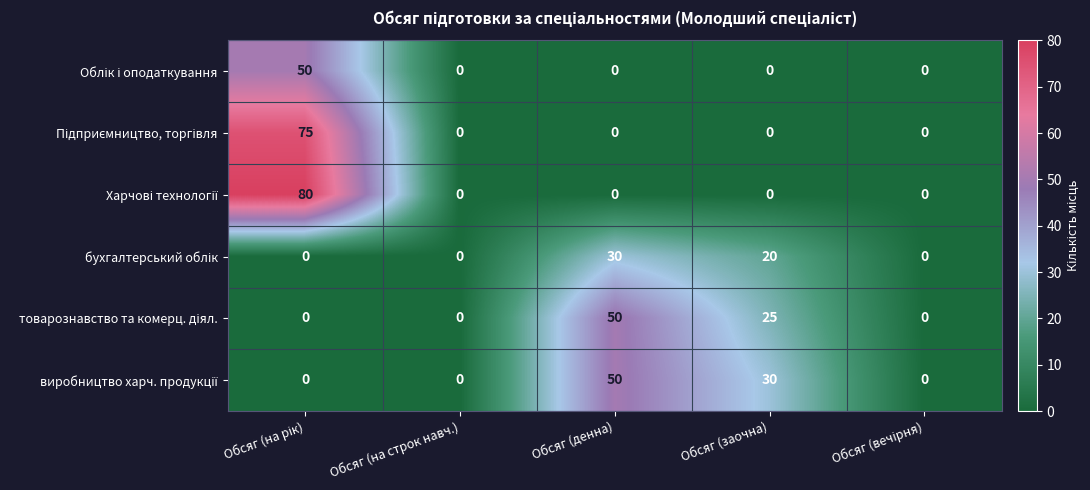

What is the difference between the highest and lowest values at Обсяг (денна)?

50